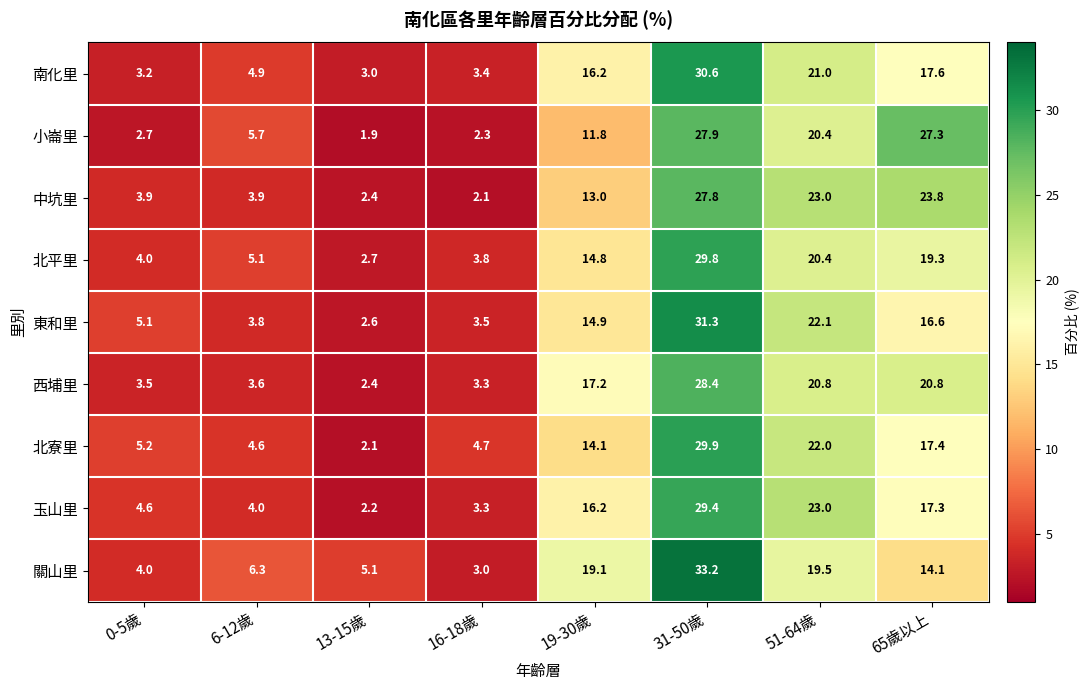

Between 16-18歲 and 65歲以上, which series saw the biggest shift?

小崙里